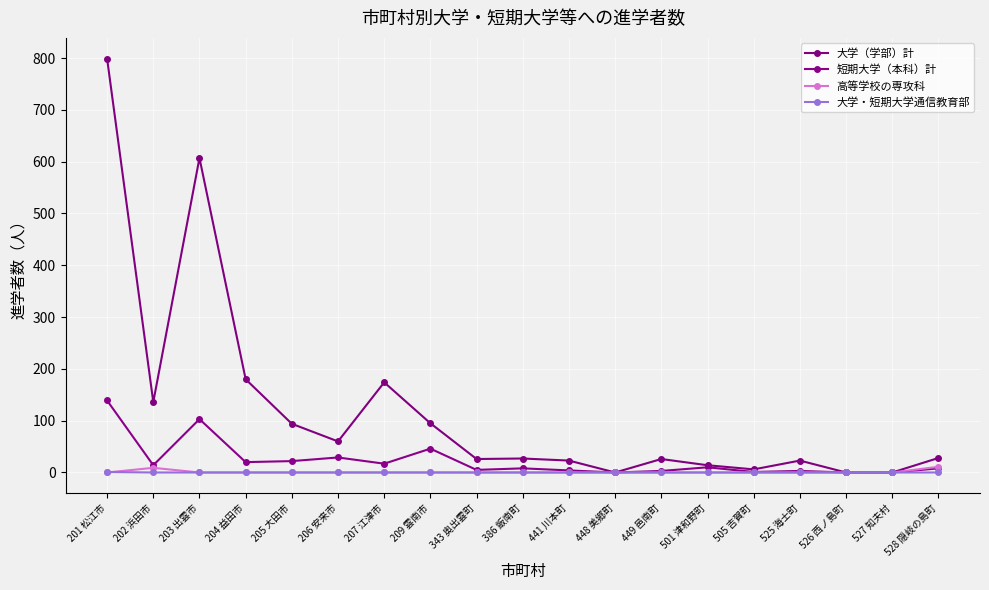

At 209 雲南市, list the series in order from largest to smallest.

大学（学部）計, 短期大学（本科）計, 高等学校の専攻科, 大学・短期大学通信教育部